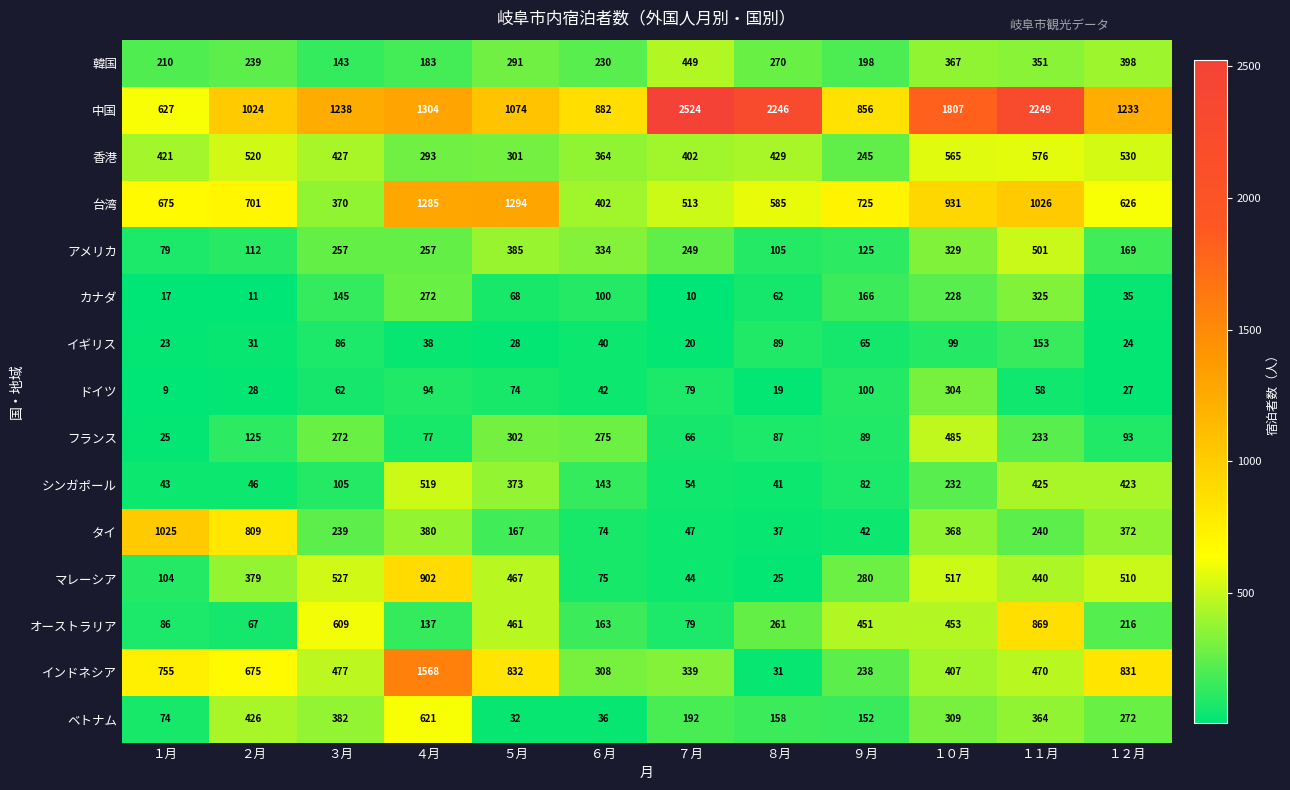

List the labels in order of タイ value, largest first.

１月, ２月, ４月, １２月, １０月, １１月, ３月, ５月, ６月, ７月, ９月, ８月